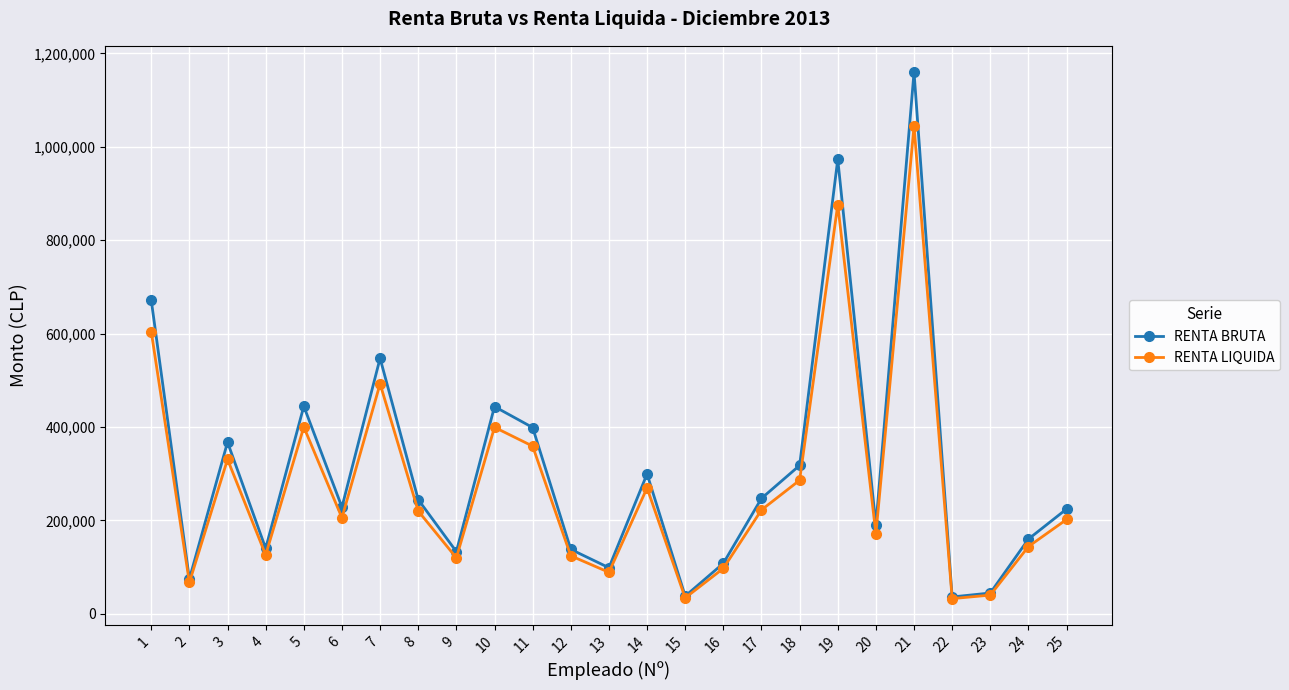

True or false: RENTA BRUTA has more than 0 interior local peaks.

True